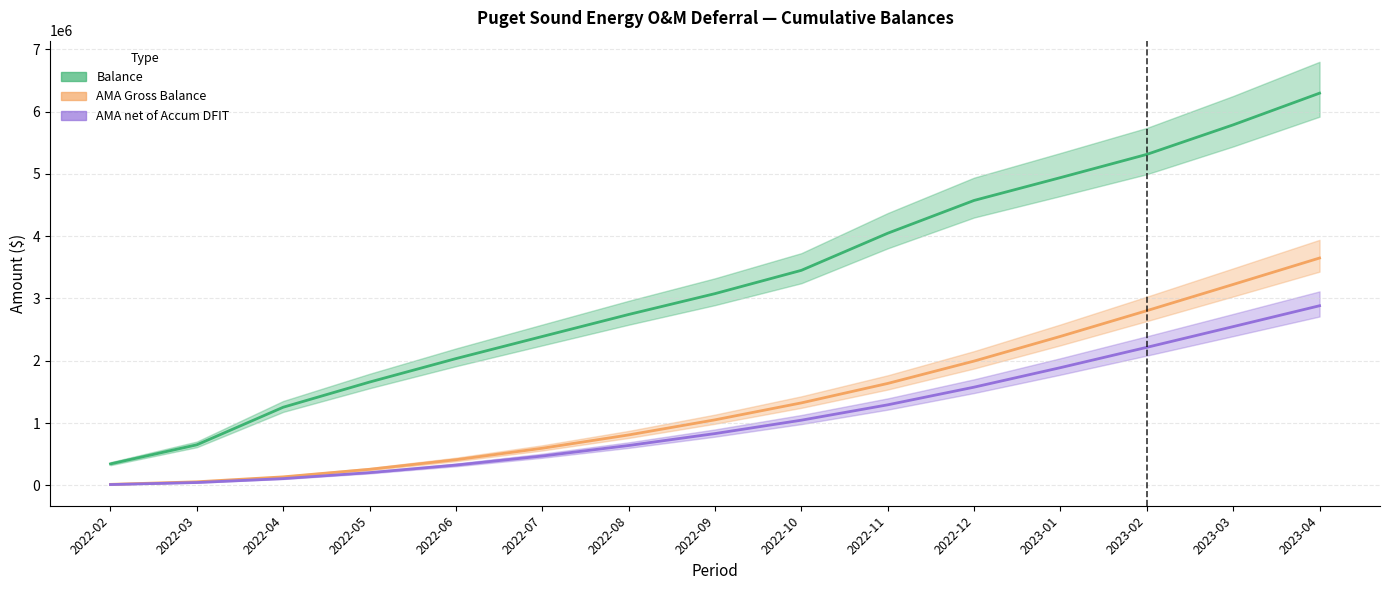

Which category has the highest value in the Balance (col_3) series?

2023-04